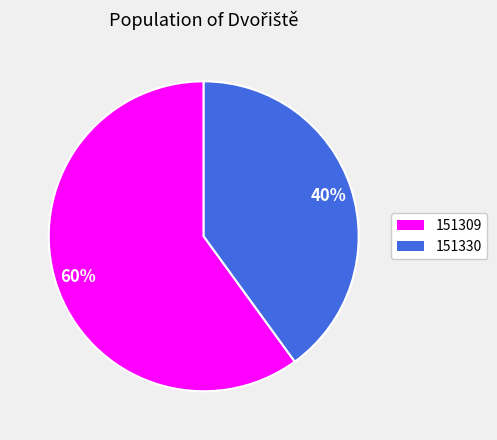

To the nearest percent, what is the difference between the 151309 and 151330 slice percentages?

20%